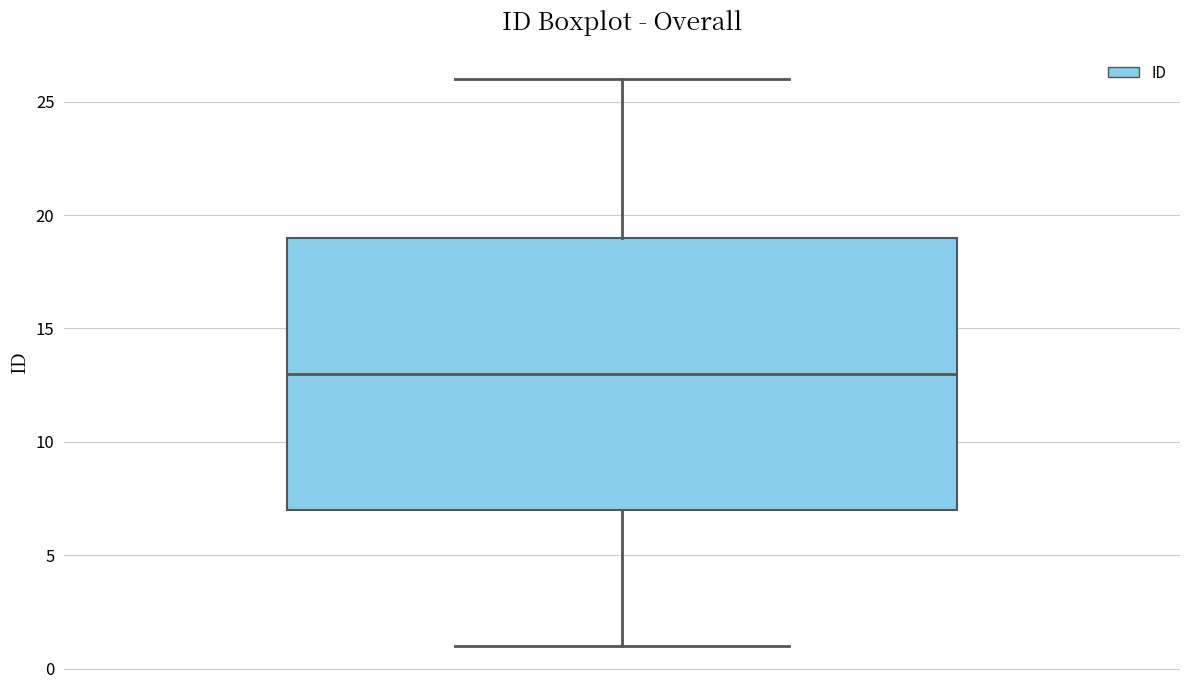

Transcribe this box plot: give where the median line is, the range the box spans, and where the two whiskers end, as read against the y-axis. The values are not printed on the chart, so give them approximately, as read against the axis.

median 13, box 7 to 19, whiskers 1 to 26